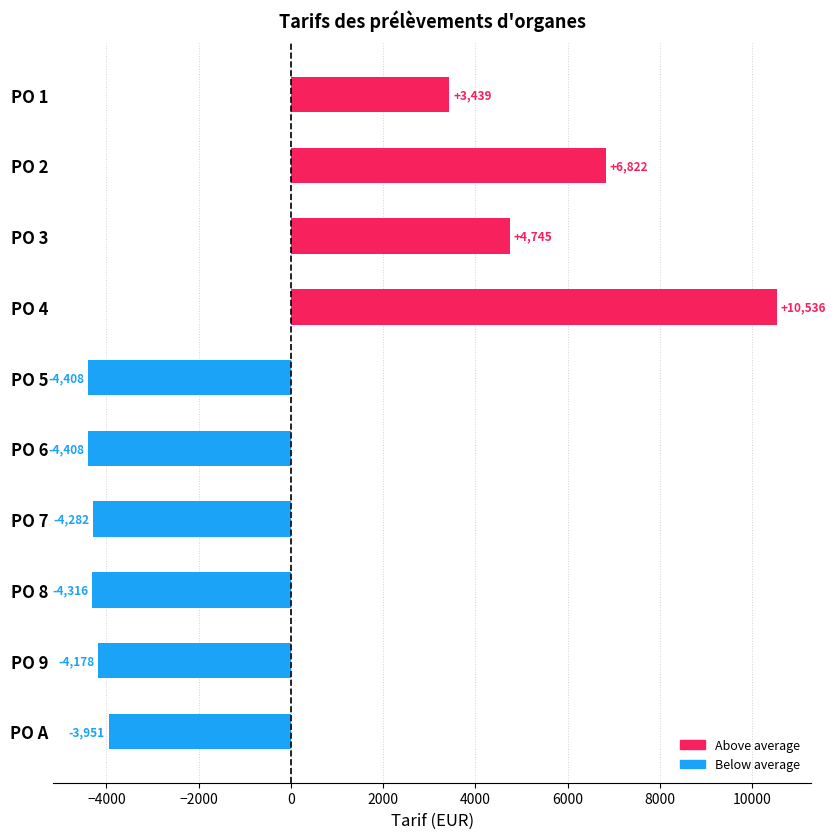

How many bars are there in total?

10